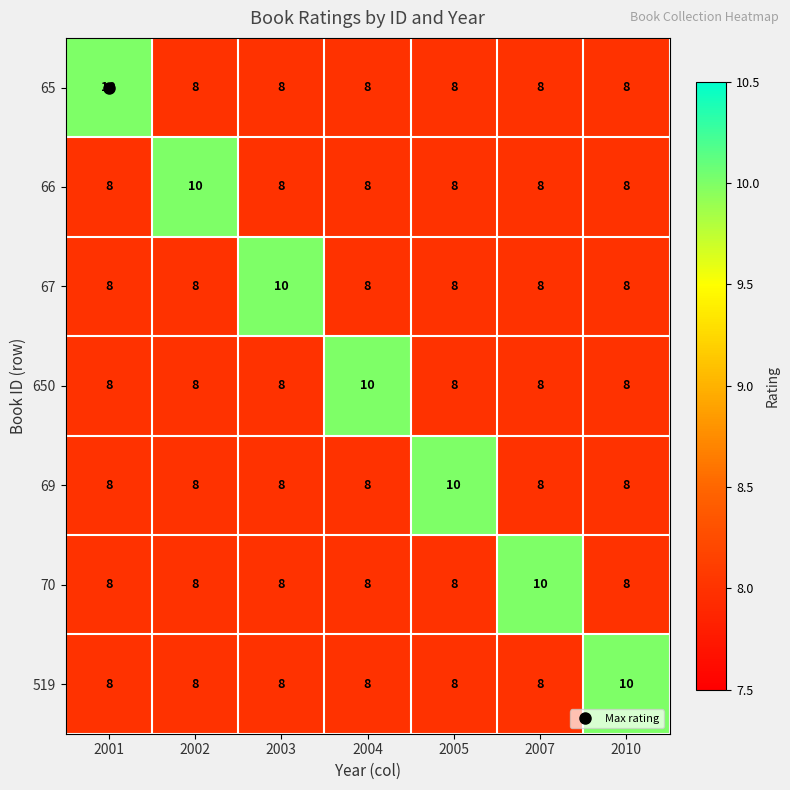

What is the smallest value displayed?

8